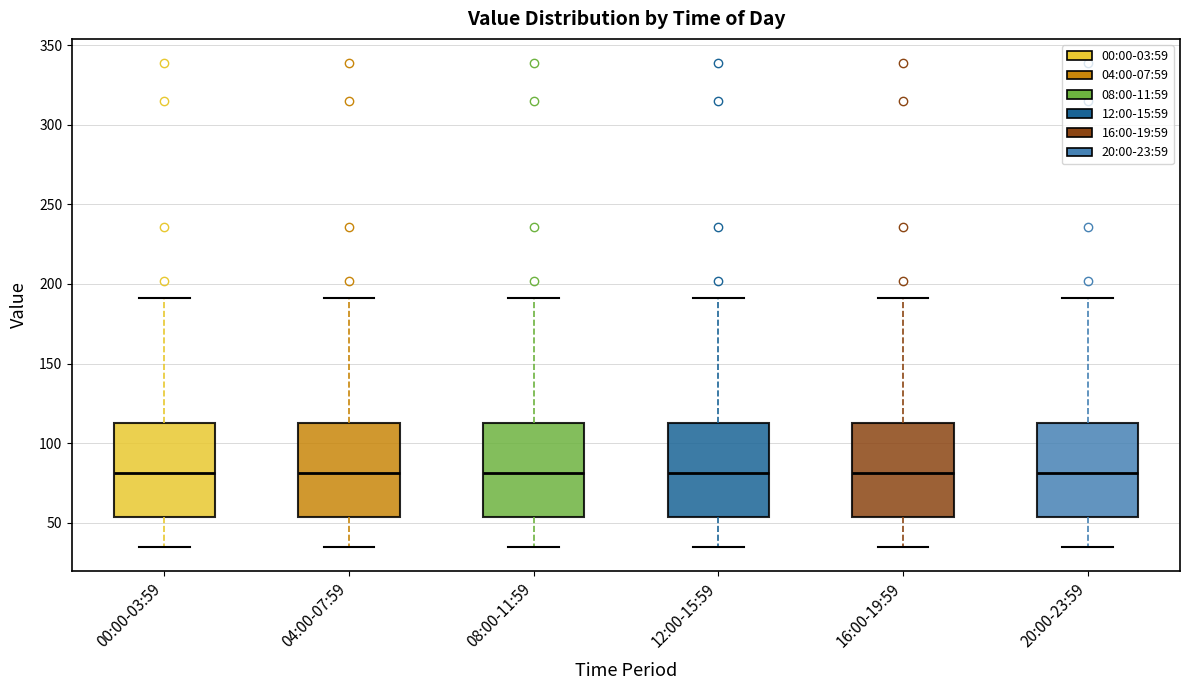

Reading left to right, read every box against the y-axis: the position of its median line, the range the box covers, and the ends of its whiskers. The values are not printed on the chart, so give them approximately, as read against the axis.

00:00-03:59: median 80, box 55 to 115, whiskers 35 to 190
04:00-07:59: median 80, box 55 to 115, whiskers 35 to 190
08:00-11:59: median 80, box 55 to 115, whiskers 35 to 190
12:00-15:59: median 80, box 55 to 115, whiskers 35 to 190
16:00-19:59: median 80, box 55 to 115, whiskers 35 to 190
20:00-23:59: median 80, box 55 to 115, whiskers 35 to 190